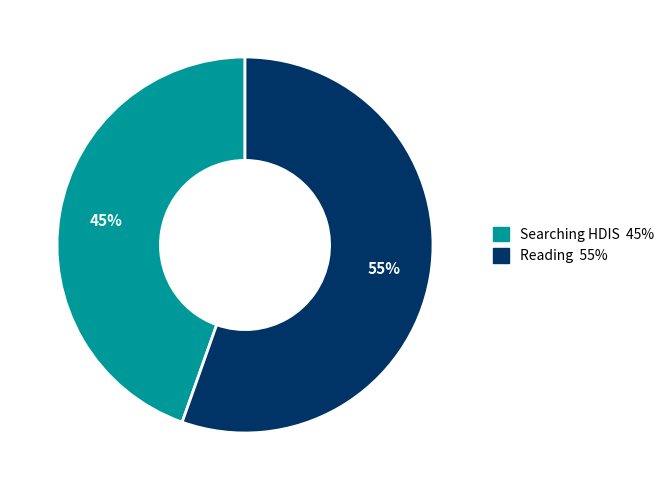

Which has a higher value, Reading or Searching HDIS?

Reading